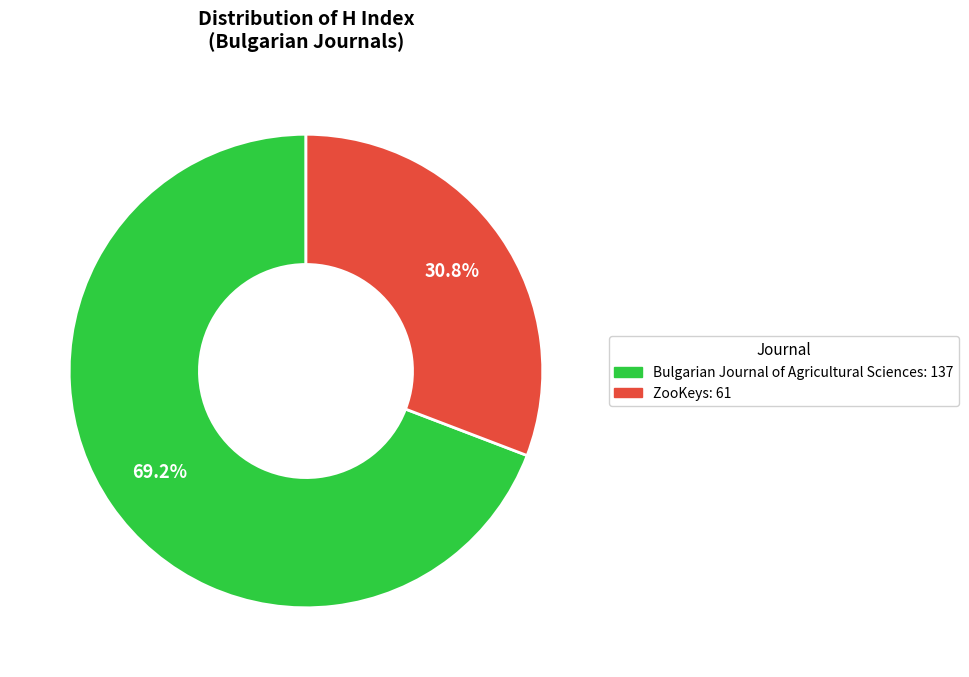

Which has a higher value, ZooKeys or Bulgarian Journal of Agricultural Sciences?

Bulgarian Journal of Agricultural Sciences